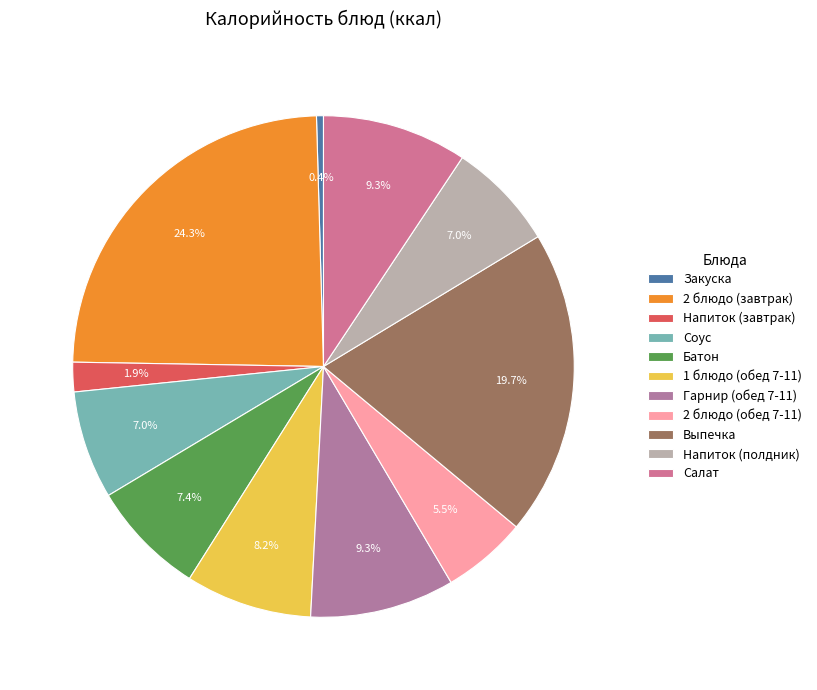

How many slices are in this pie chart?

11